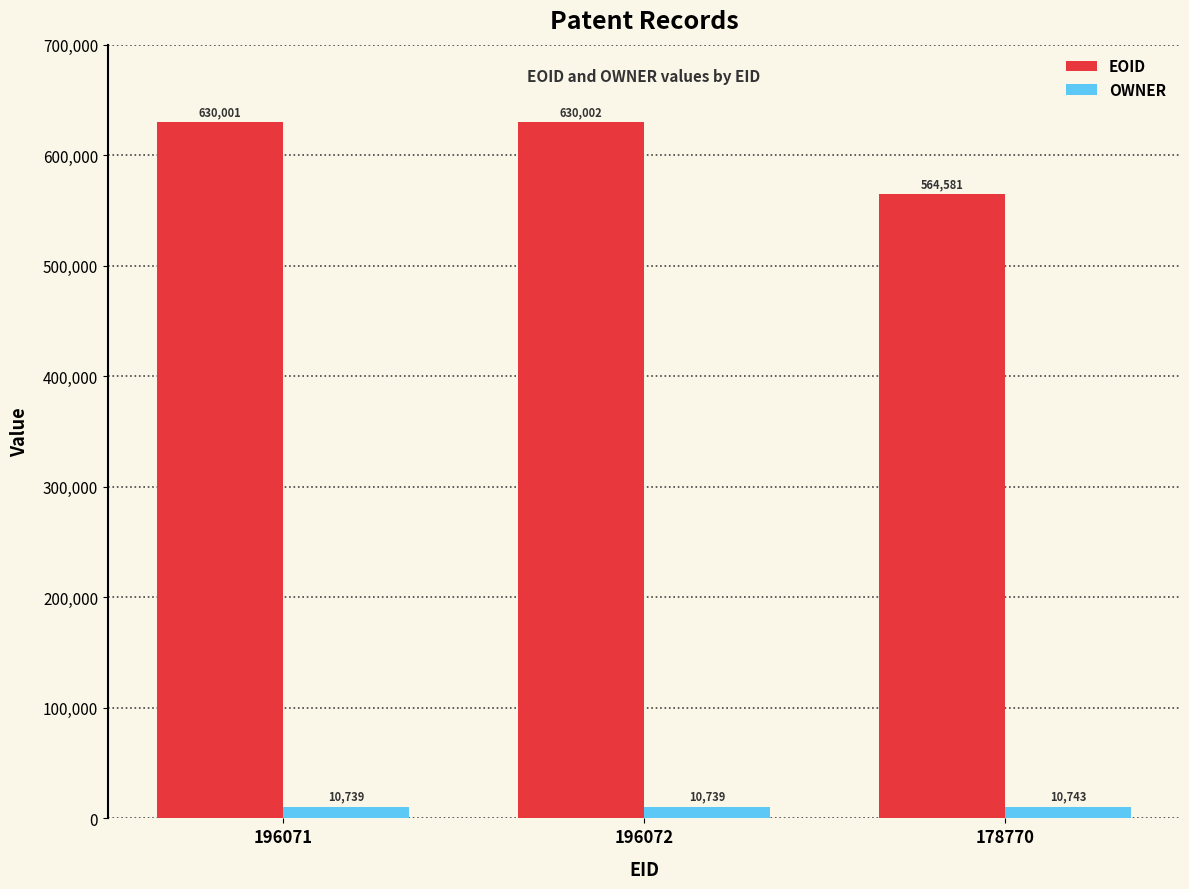

What position from the left is 178770?

3